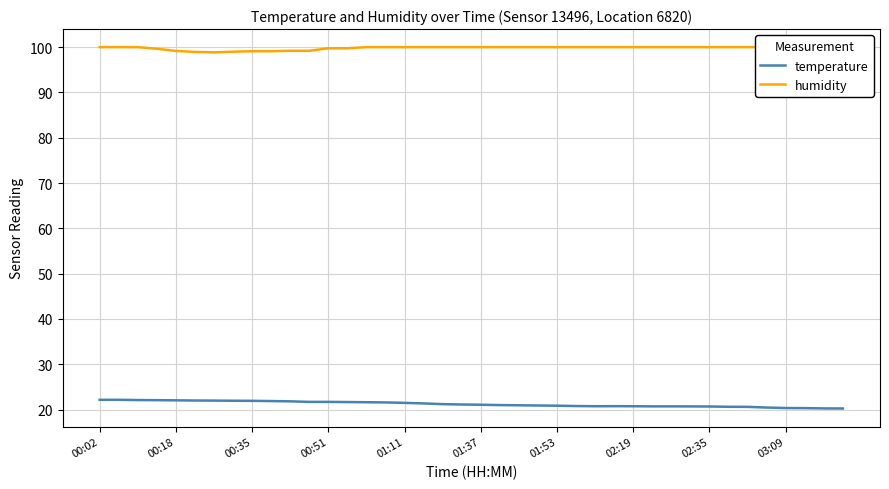

The value of temperature at 01:11 is 21.5. True or false?

True